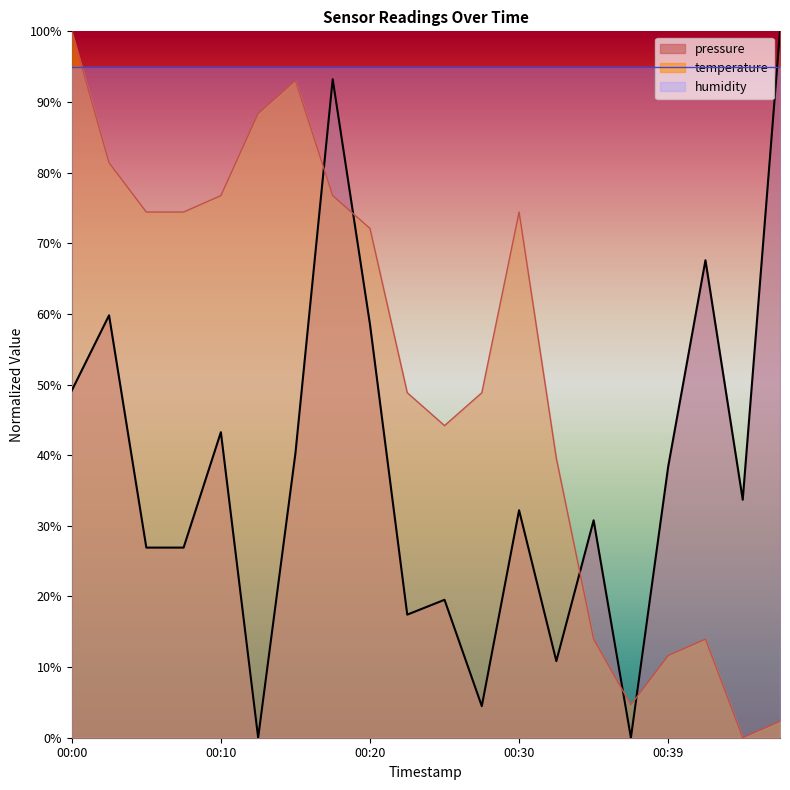

Reading left to right, what are all the values shown in this chart?

pressure: 00:00=49.2	00:03=59.8	00:05=26.9	00:08=26.9	00:10=43.3	00:13=0.0	00:15=40.3	00:18=93.2	00:20=58.5	00:22=17.4	00:25=19.5	00:27=4.5	00:30=32.2	00:32=10.8	00:34=30.8	00:37=0.0	00:39=38.4	00:42=67.6	00:44=33.7	00:47=100.0
temperature: 00:00=100.0	00:03=81.4	00:05=74.4	00:08=74.4	00:10=76.7	00:13=88.4	00:15=93.0	00:18=76.7	00:20=72.1	00:22=48.8	00:25=44.2	00:27=48.8	00:30=74.4	00:32=39.5	00:34=14.0	00:37=4.7	00:39=11.6	00:42=14.0	00:44=0.0	00:47=2.3